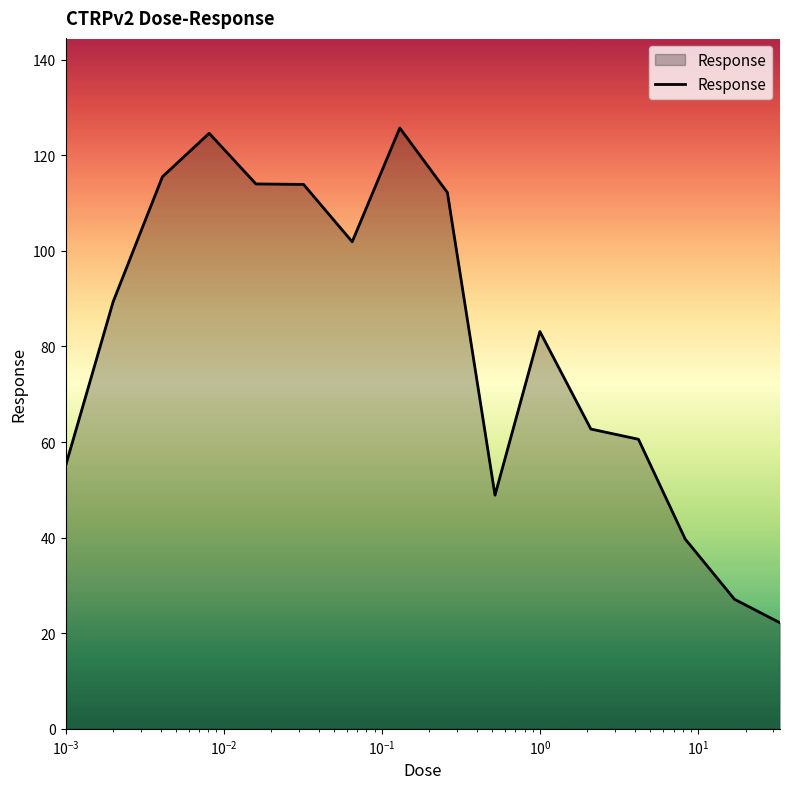

What is the greatest value displayed?

125.7